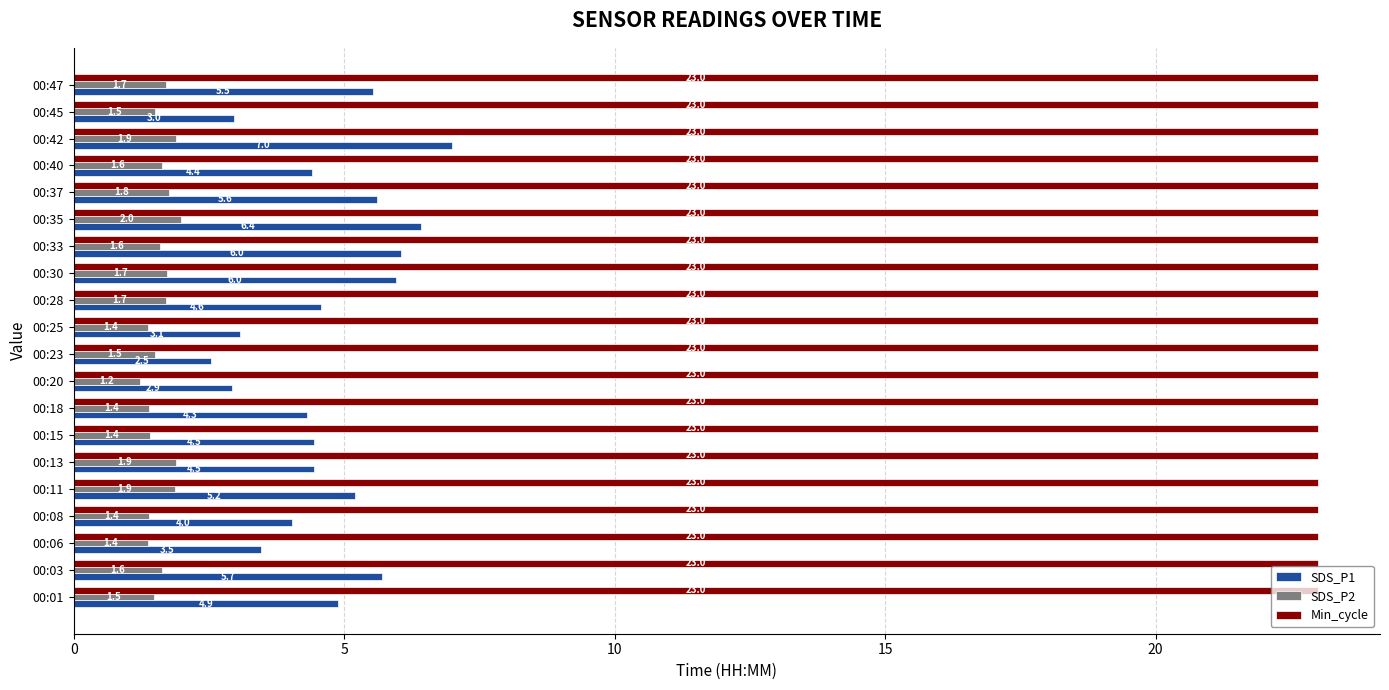

True or false: Min_cycle has a value of 23.0 at 00:40.

True